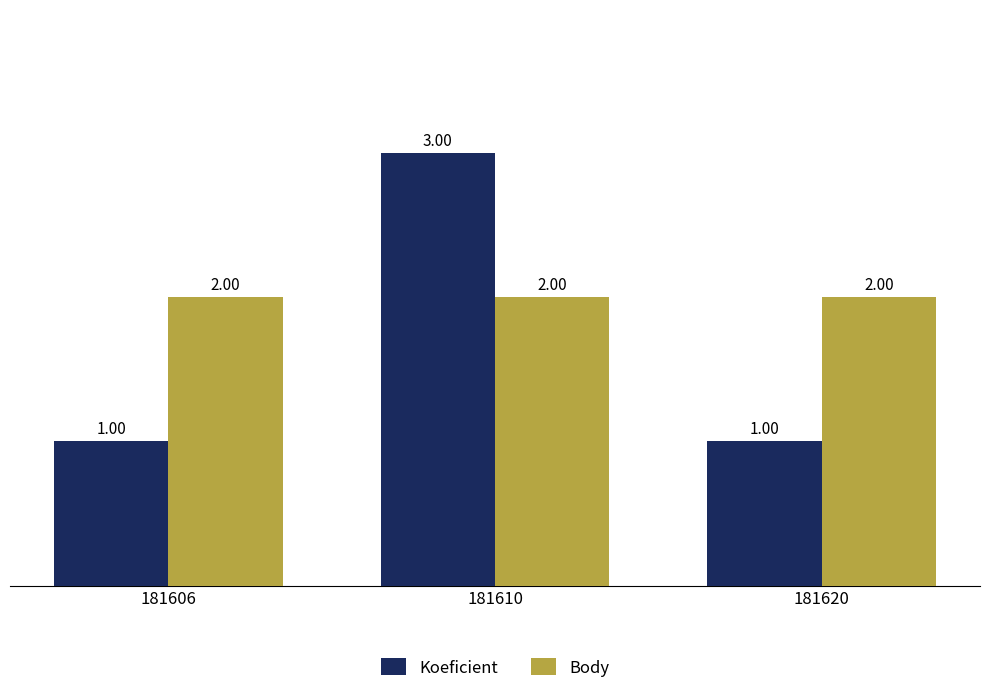

Reading right to left, extract all data points from this chart.

Koeficient: 1	3	1
Body: 2	2	2